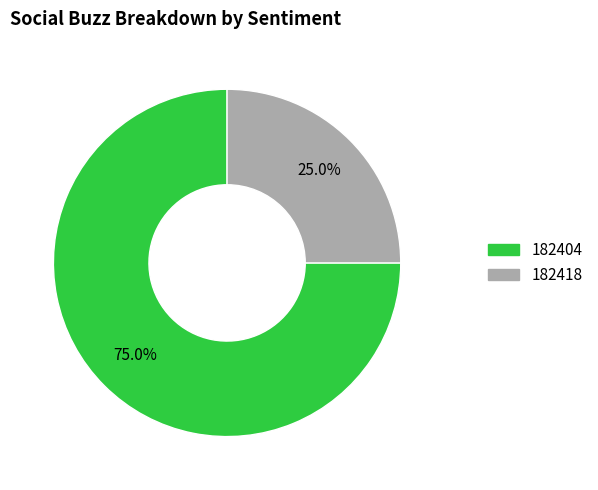

How much of the chart is everything except 182418?

75.0%